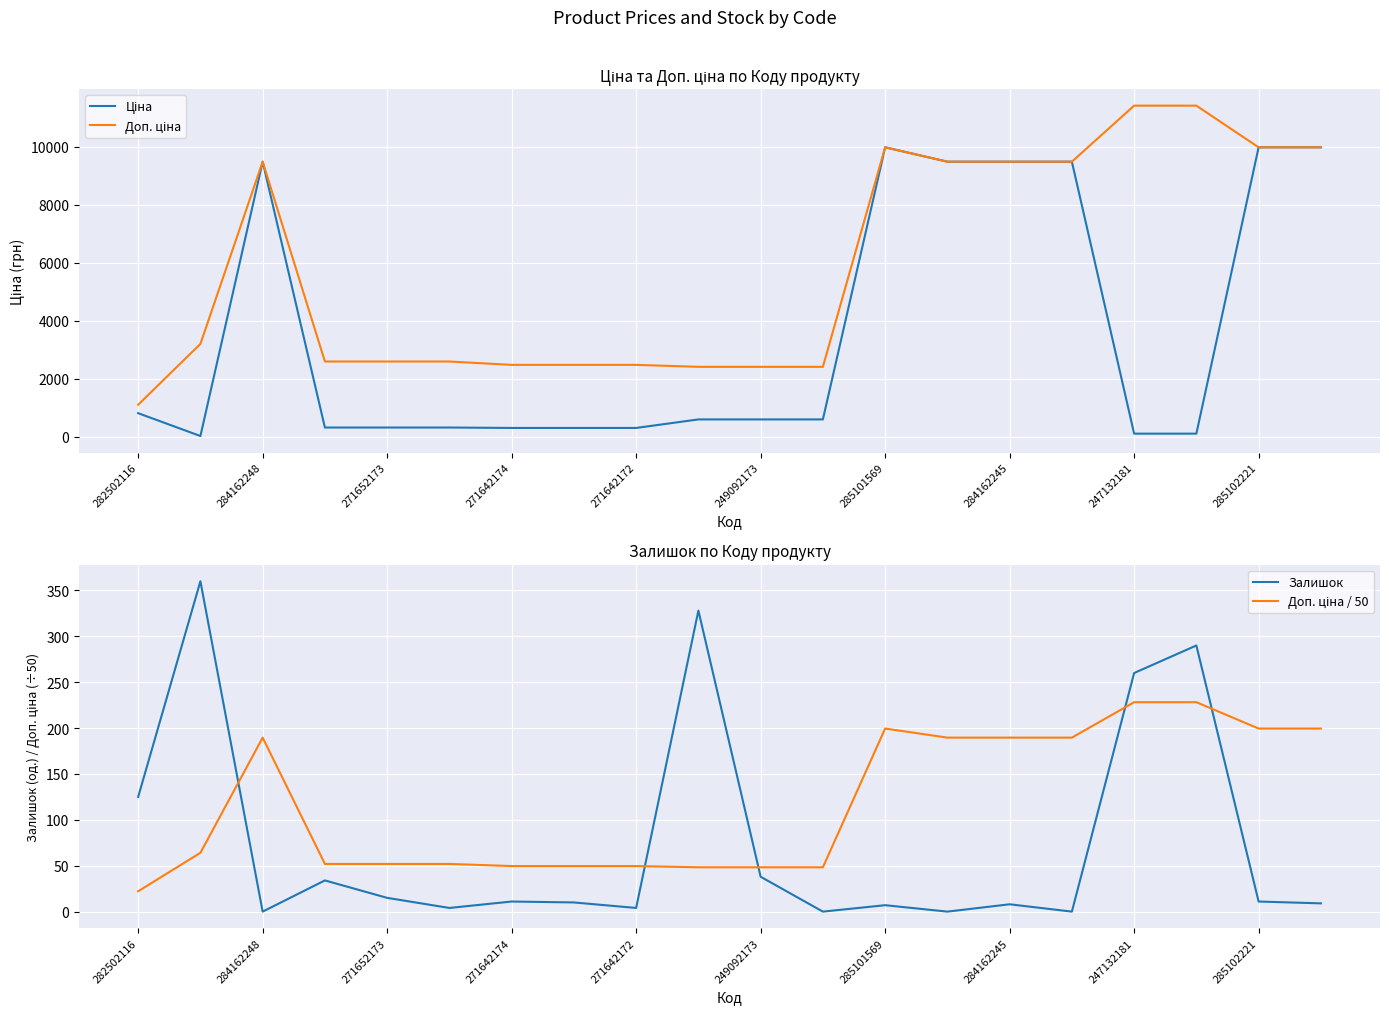

What is the highest value of the Залишок series?

360.0